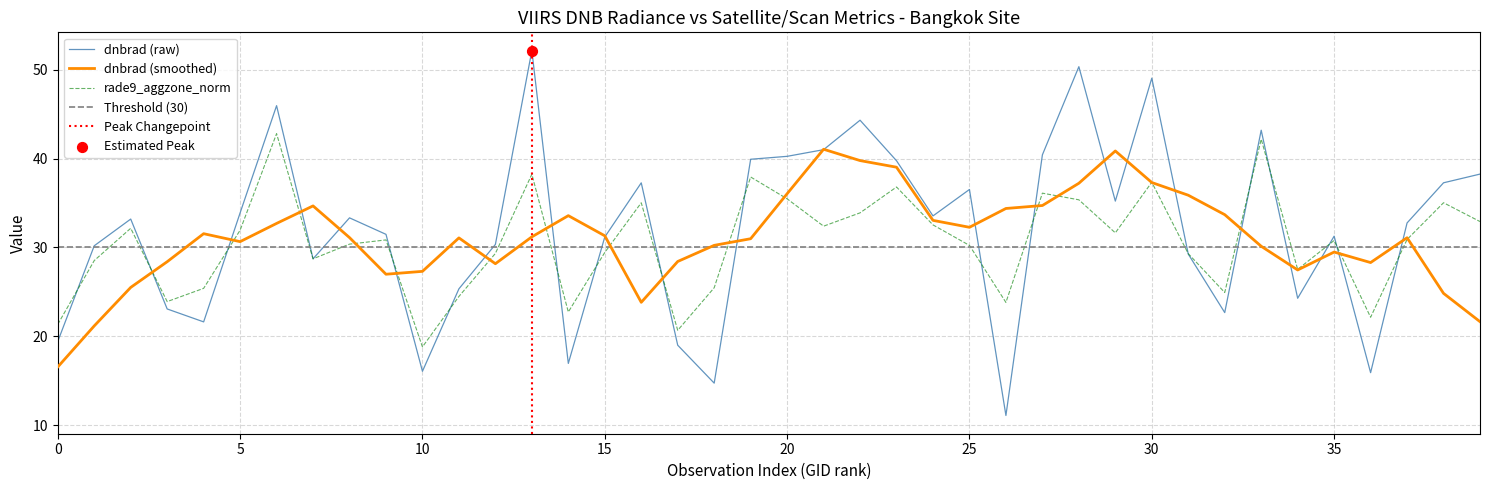

Which series has the largest total across all categories?

dnbrad